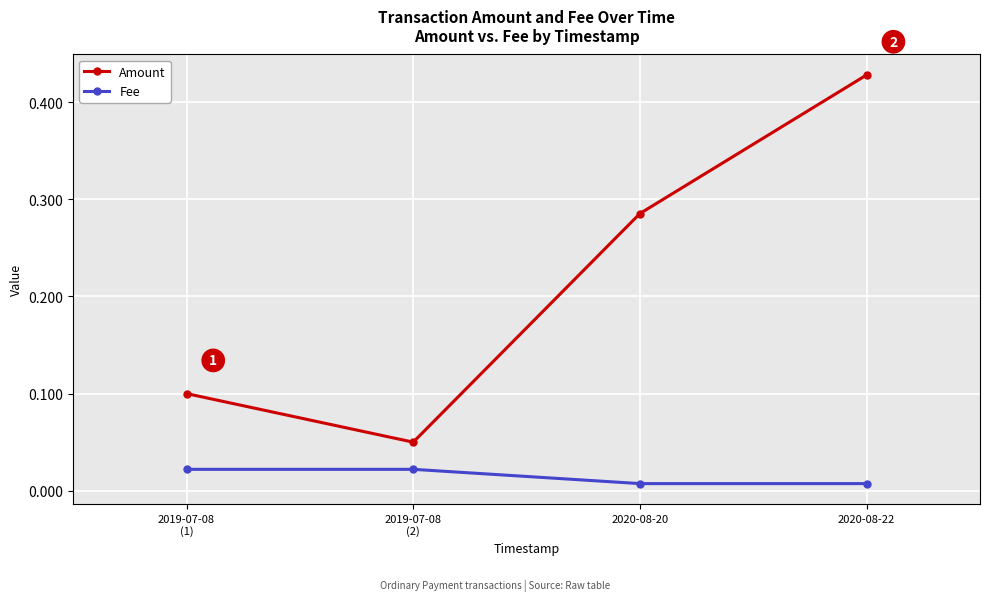

At 2019-07-08
(2), list the series in order from smallest to largest.

Fee, Amount